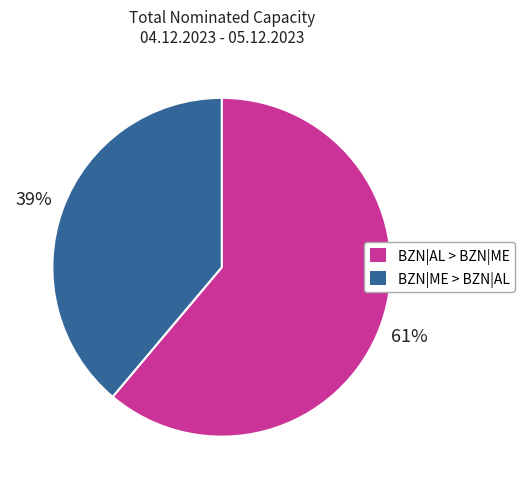

Combined, do BZN|ME > BZN|AL and BZN|AL > BZN|ME account for over 50%?

Yes